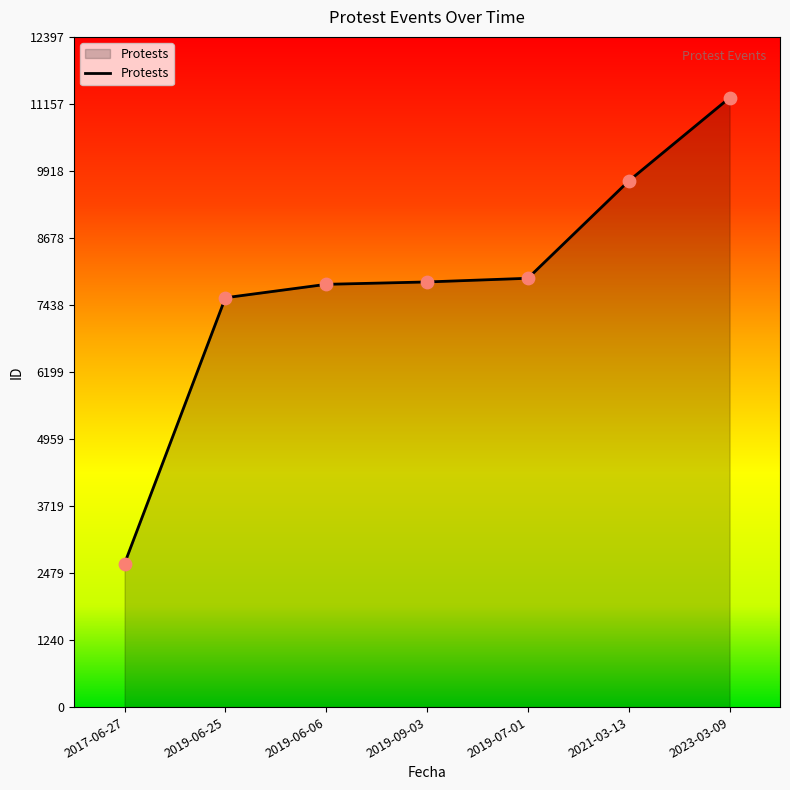

What is the change in value from 2019-09-03 to 2019-07-01?

+68